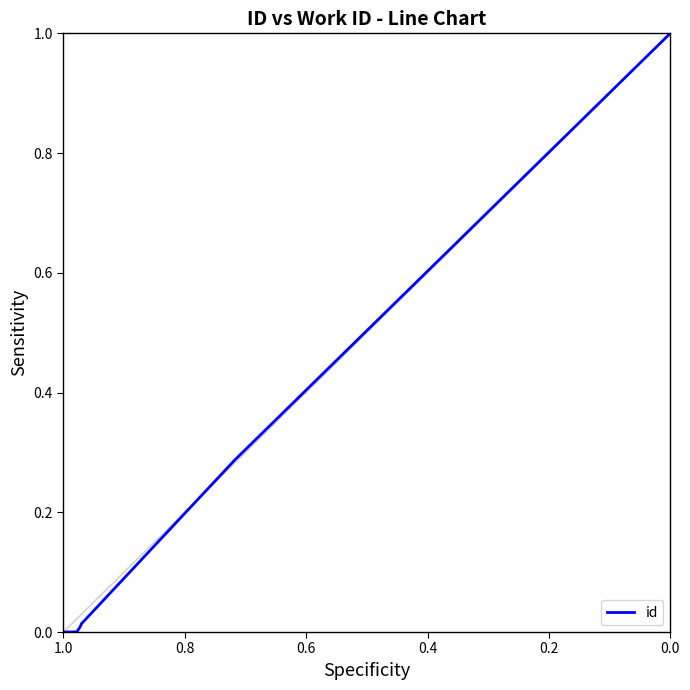

True or false: there are more than 0 points higher than both neighbors.

False